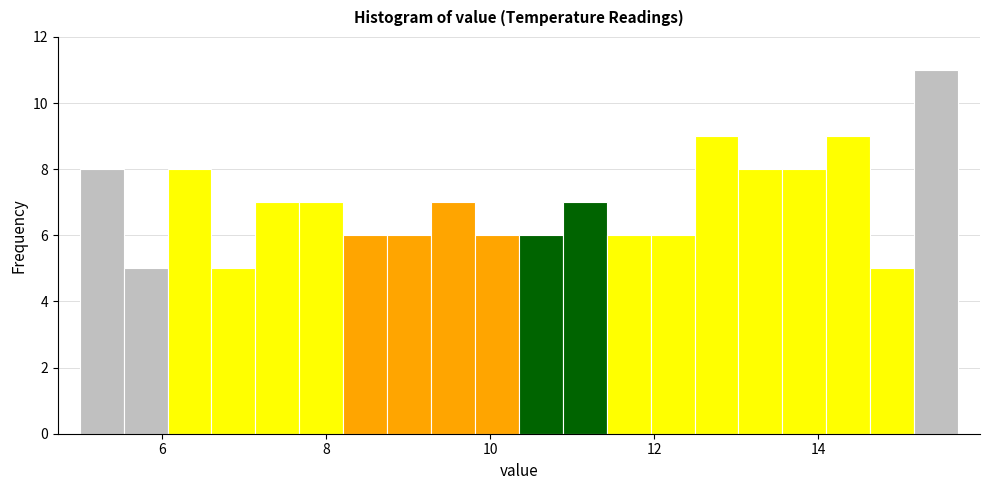

Around what value on the x-axis is the tallest bar? Give the approximate position of its centre, as read against the axis.

15.4